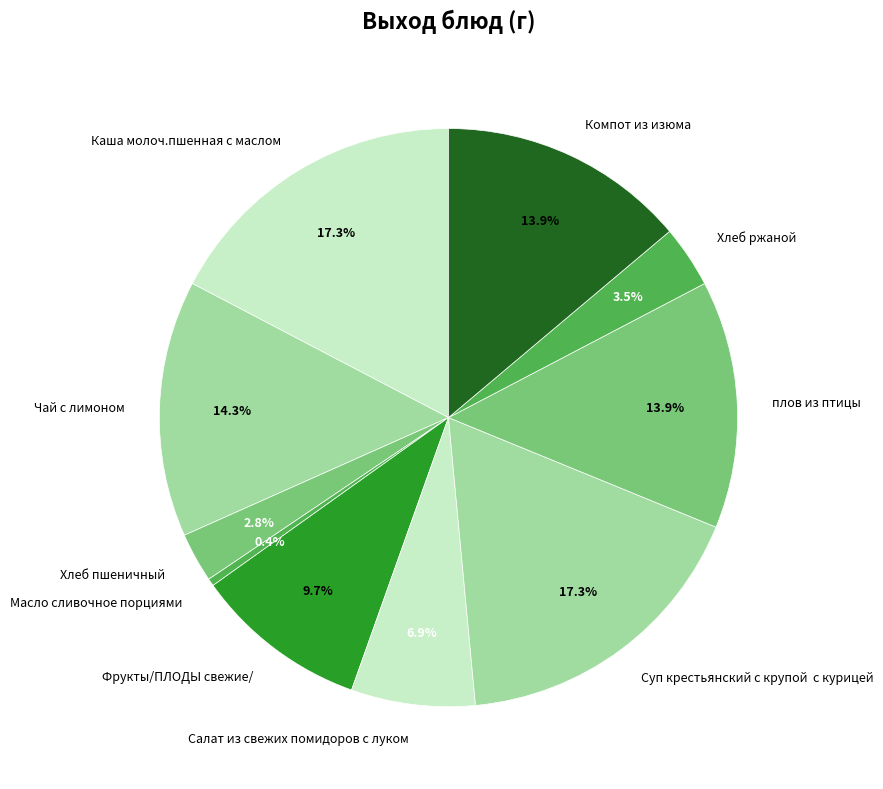

Between Каша молоч.пшенная с маслом and Хлеб пшеничный, which is larger?

Каша молоч.пшенная с маслом